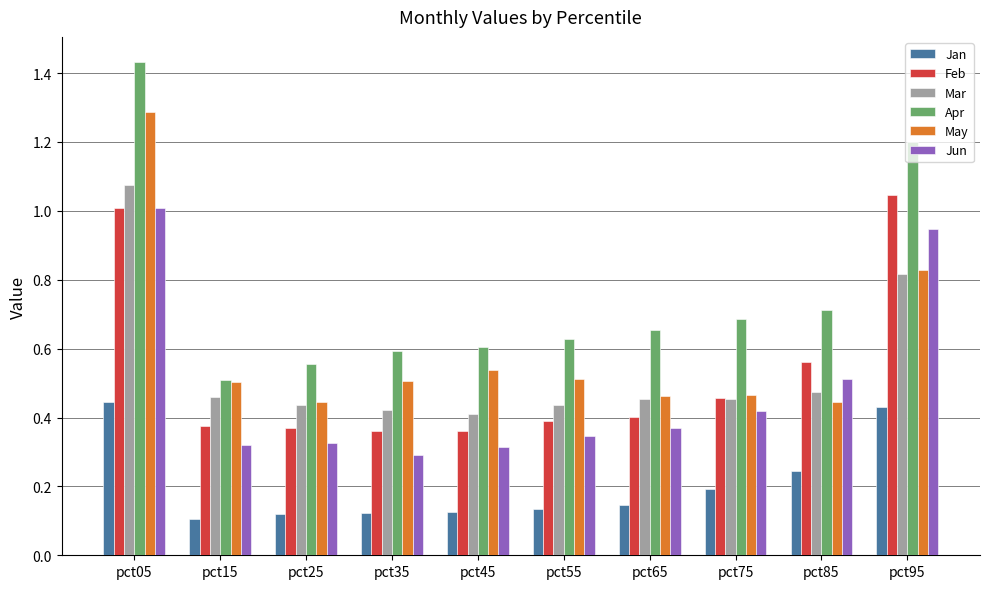

How many bars are there in each group?

6